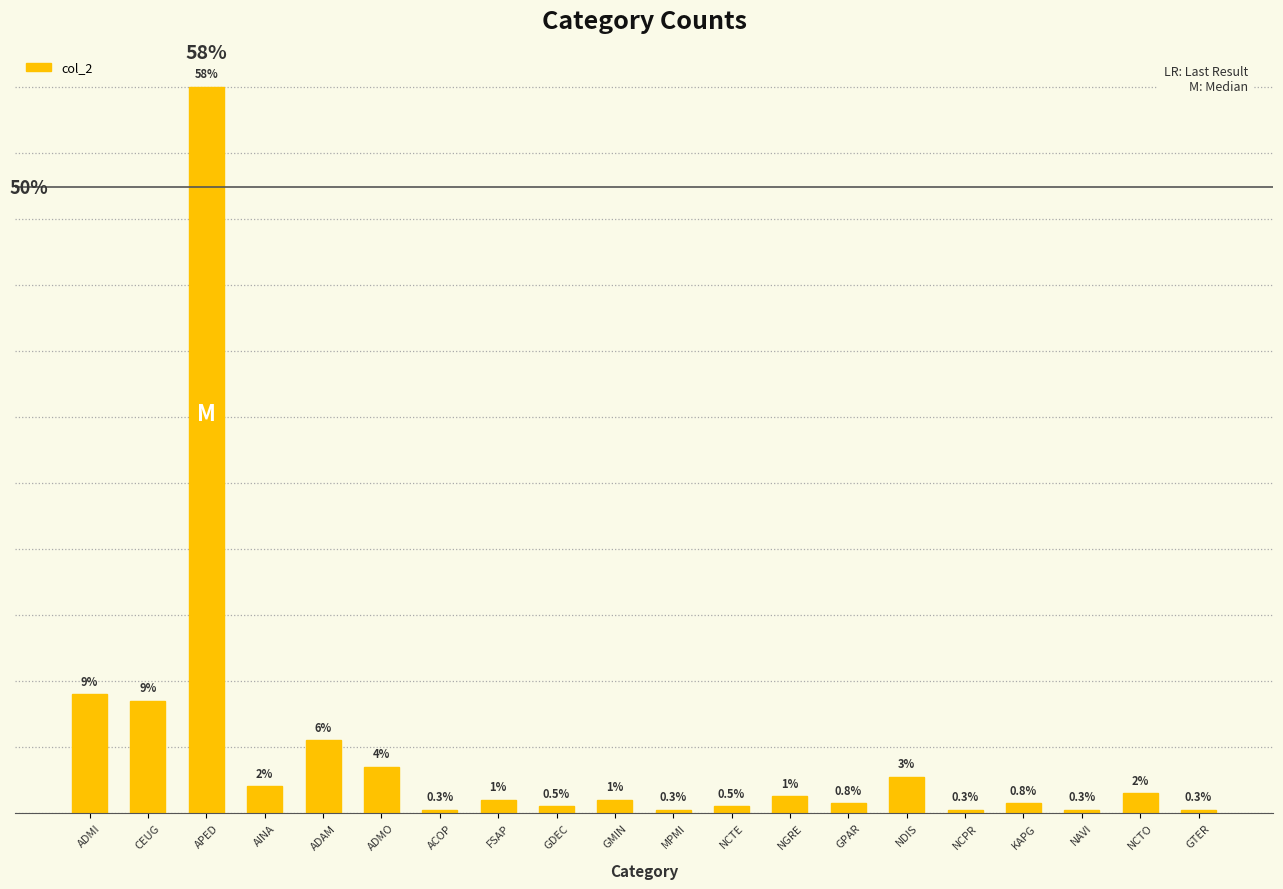

Approximately how many times larger is the value at NAVI compared to NCTE?

0.5